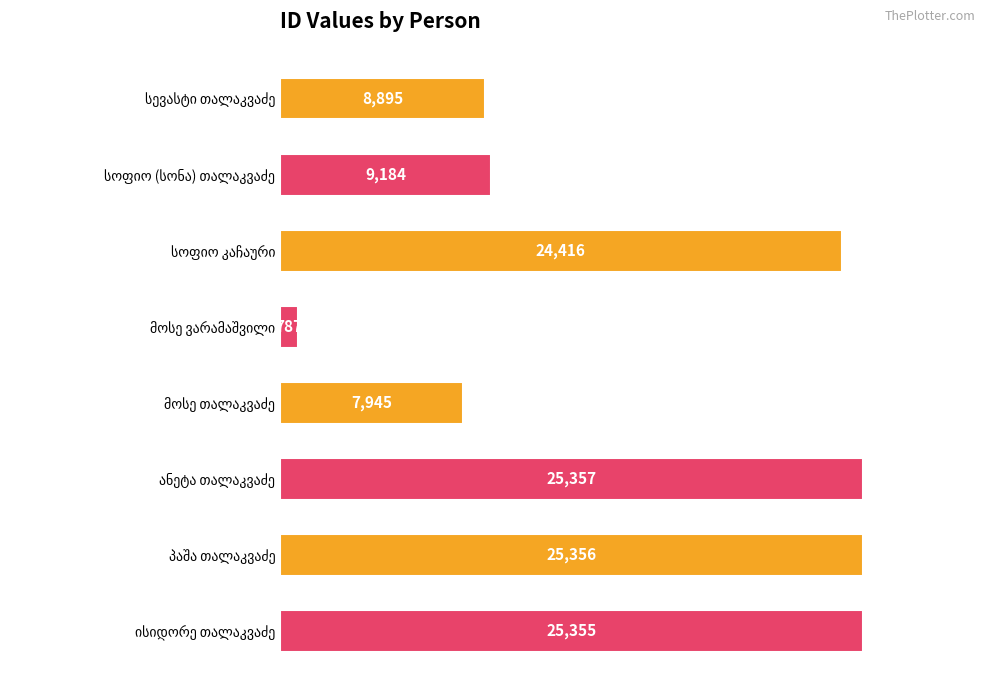

Are the bars horizontal?

Yes